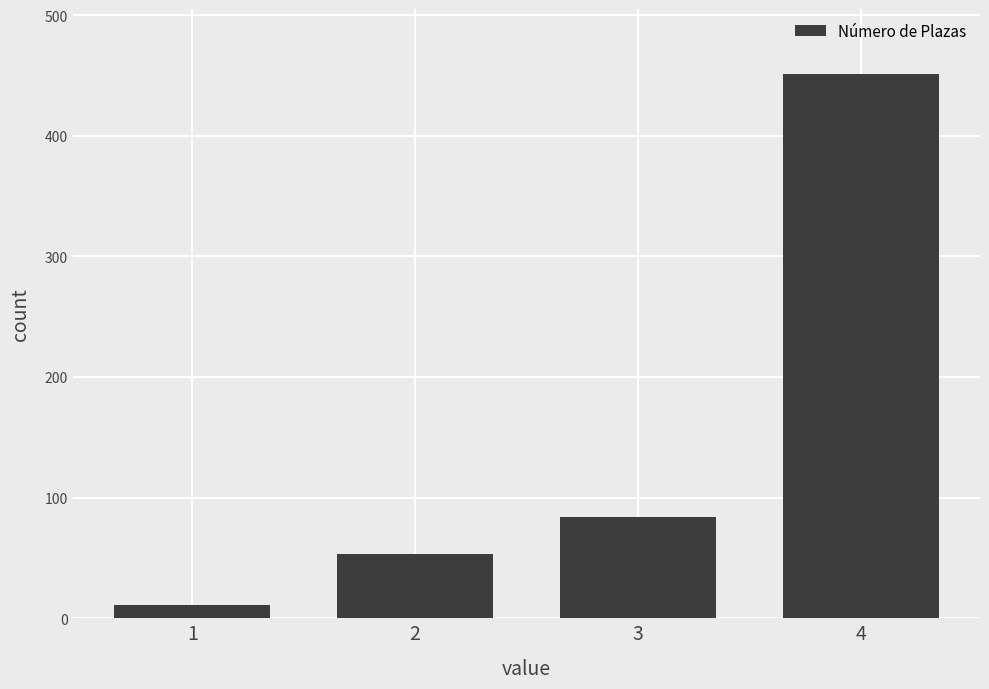

True or false: the data shows 83 at 2.

False